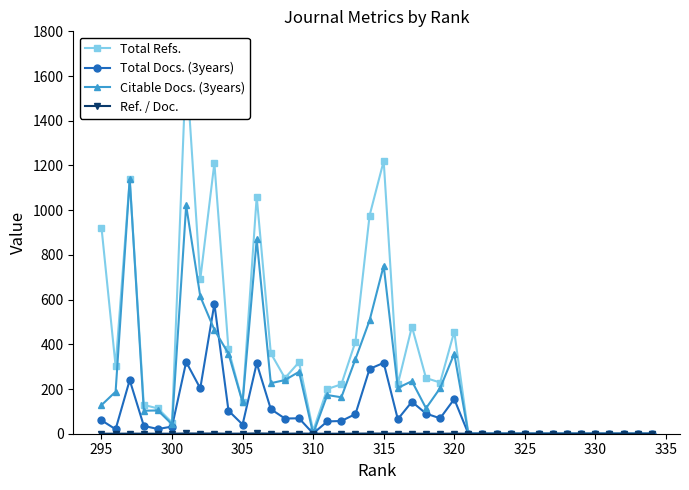

What is the highest value of the Citable Docs. (3years) series?

1139.0